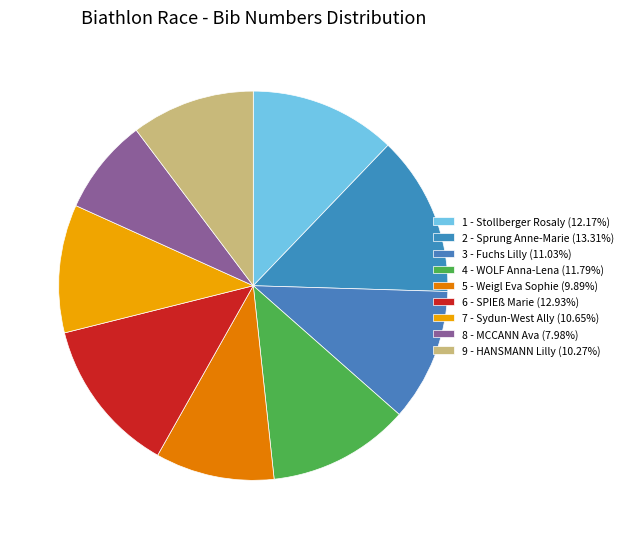

What portion of the pie excludes 6 - SPIEß Marie?

87.1%